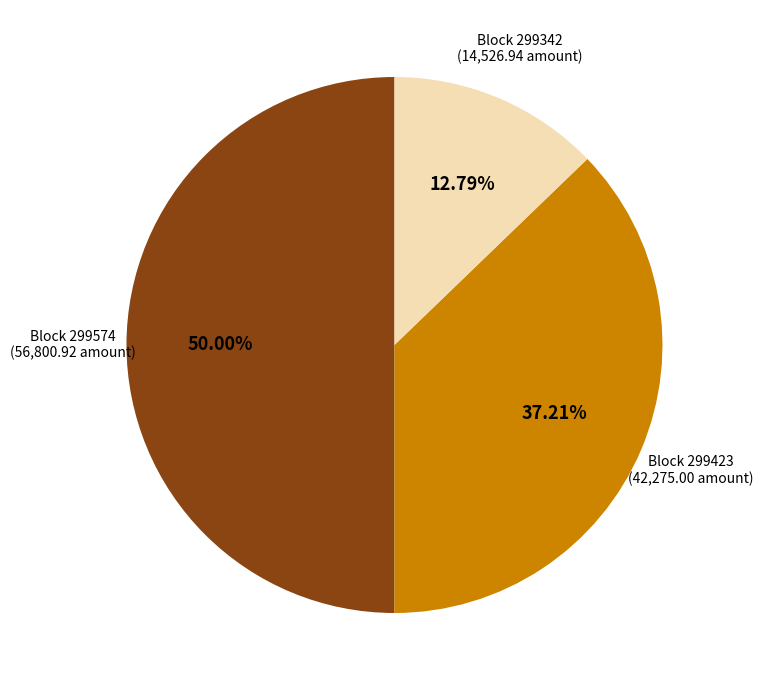

Is Block 299342 the majority of the pie?

No